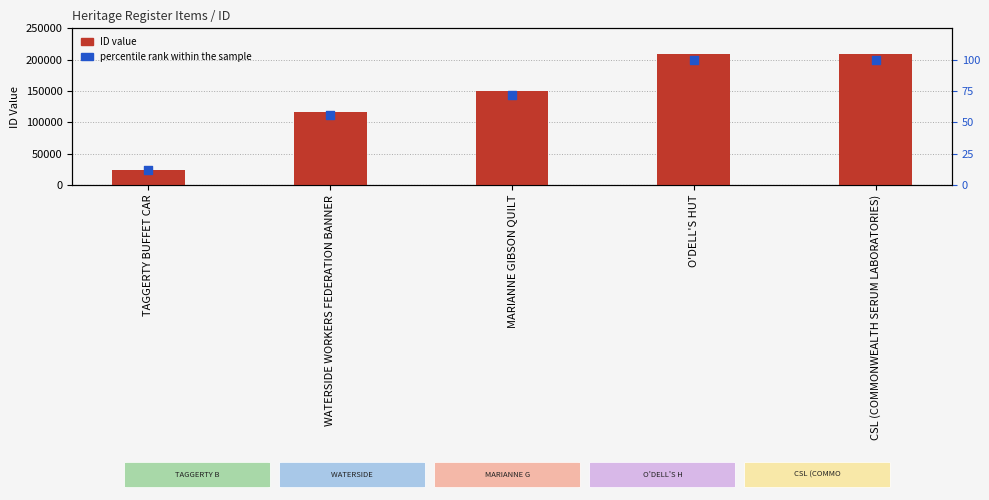

At how many categories does at least one series exceed 132034?

3